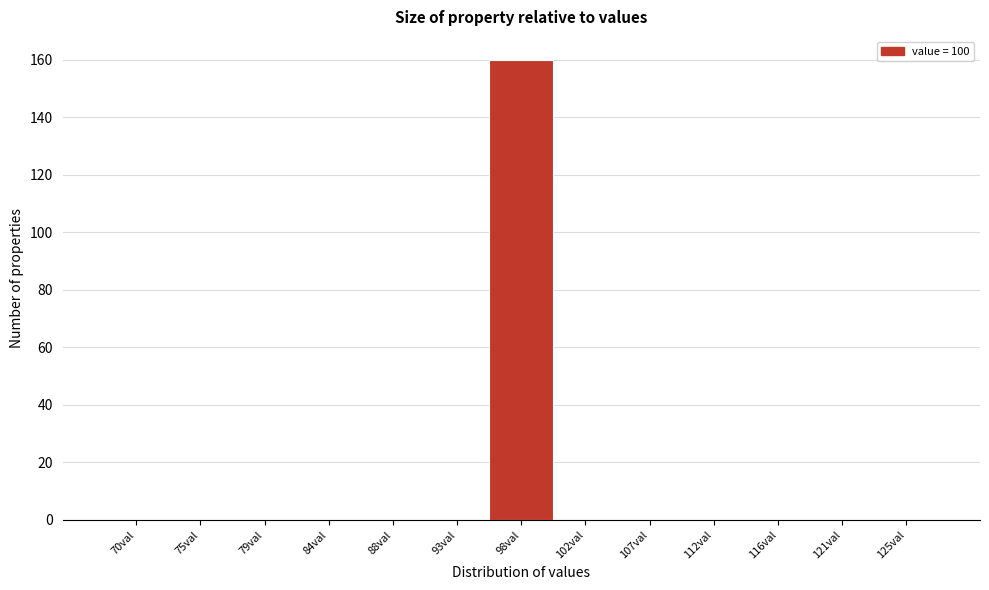

Reading left to right, transcribe all the data shown in this chart.

70val=0	75val=0	79val=0	84val=0	88val=0	93val=0	98val=160	102val=0	107val=0	112val=0	116val=0	121val=0	125val=0